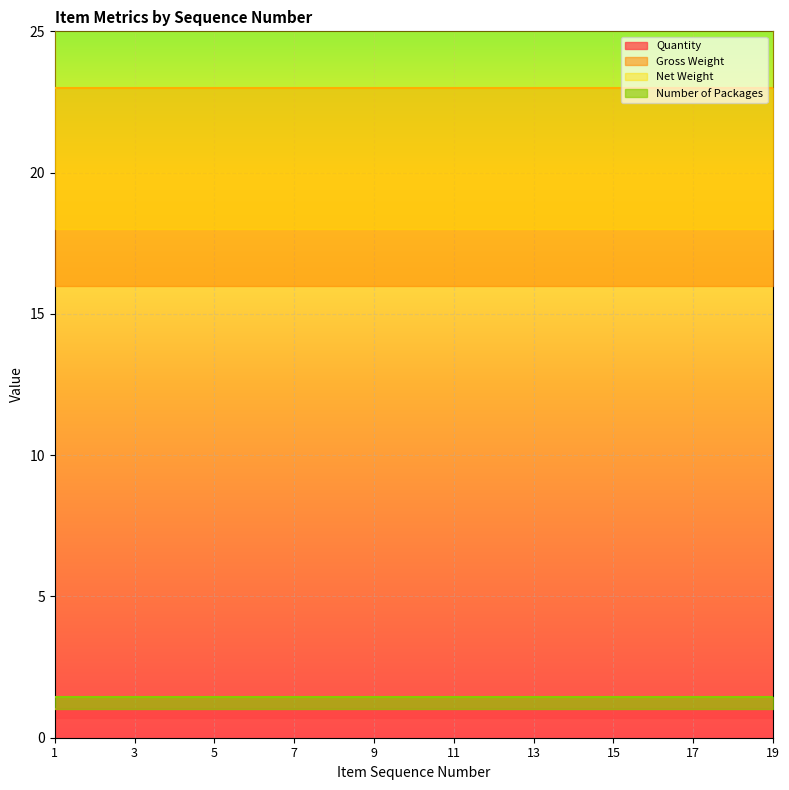

Reading right to left, what are all the values shown in this chart?

Quantity: 1	1	1	1	1	1	1	1	1	1	1	1	1	1	1	1	1	1	1
Gross Weight: 20	20	20	20	20	20	20	20	20	20	20	20	20	20	20	20	20	20	20
Net Weight: 20	20	20	20	20	20	20	20	20	20	20	20	20	20	20	20	20	20	20
Number of Packages: 1	1	1	1	1	1	1	1	1	1	1	1	1	1	1	1	1	1	1